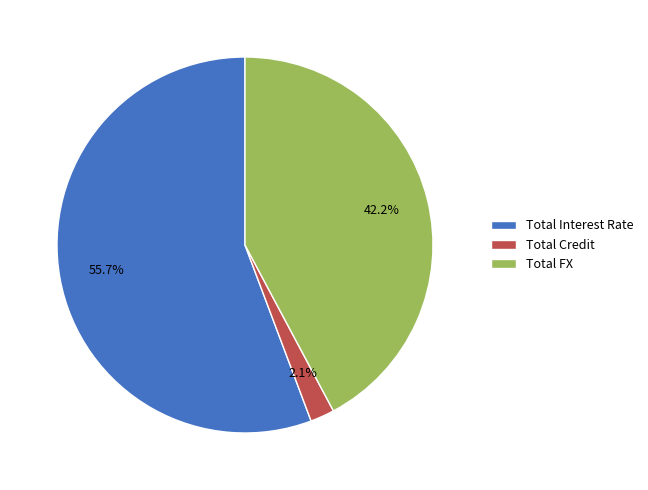

True or false: Total FX accounts for 31% of the total.

False